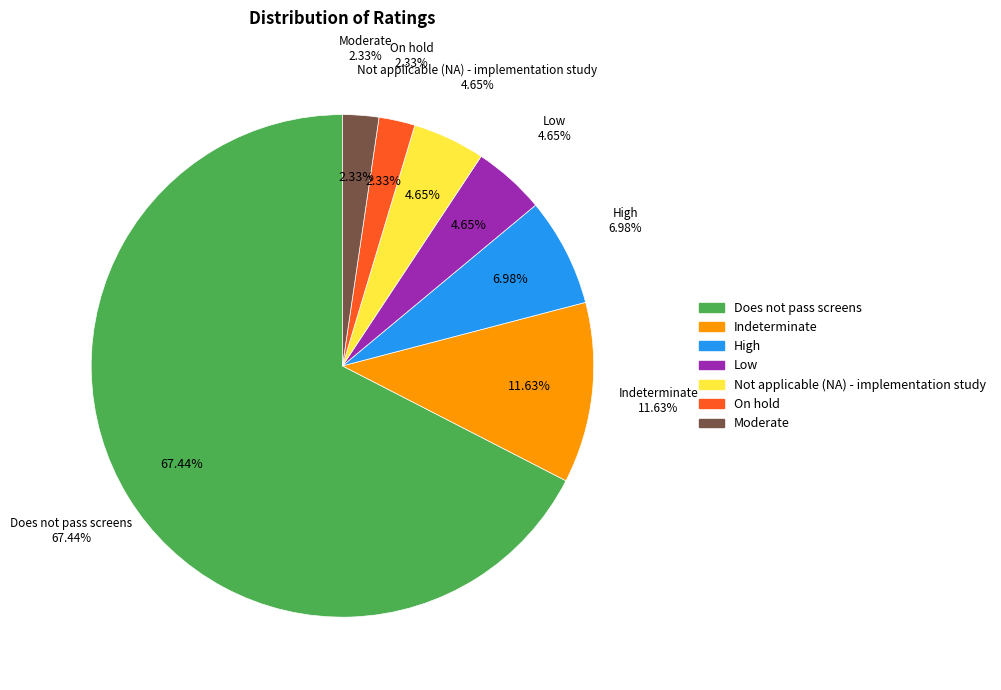

To the nearest percent, what portion does Indeterminate represent?

12%